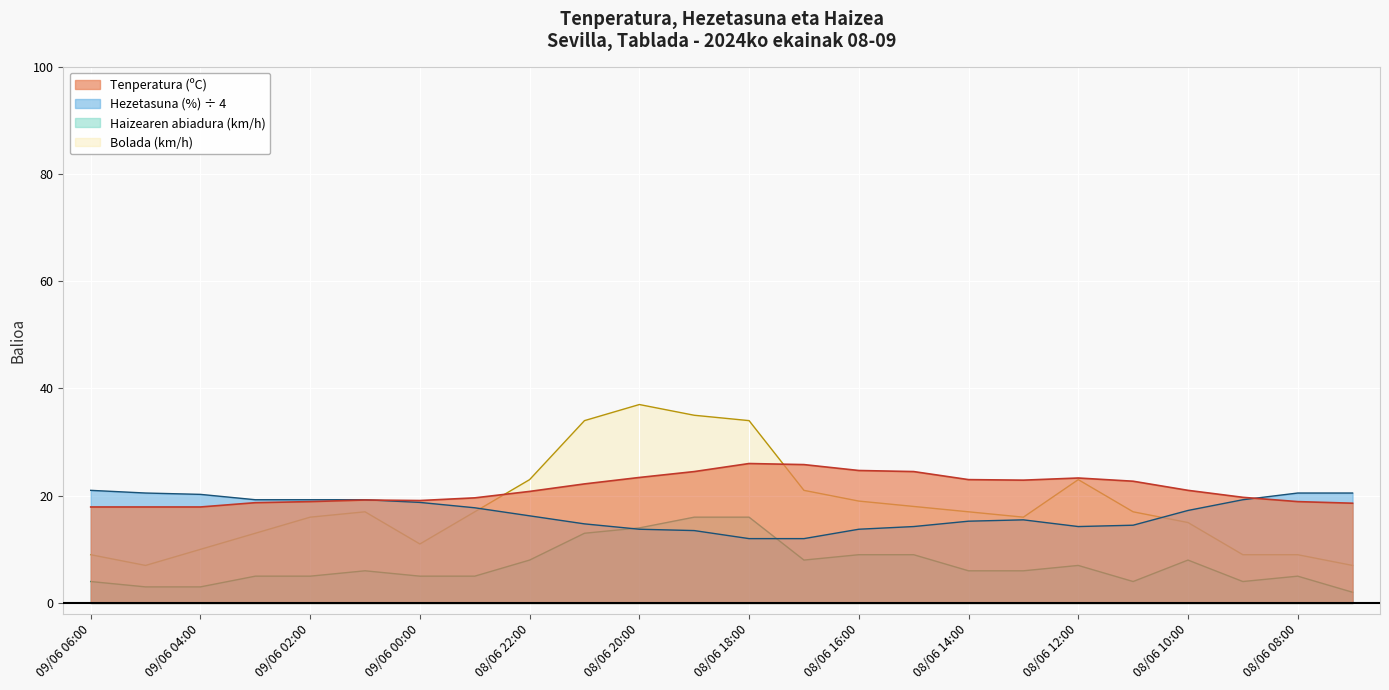

True or false: Tenperatura (ºC) and Haizearen abiadura (km/h) intersect in this chart.

False